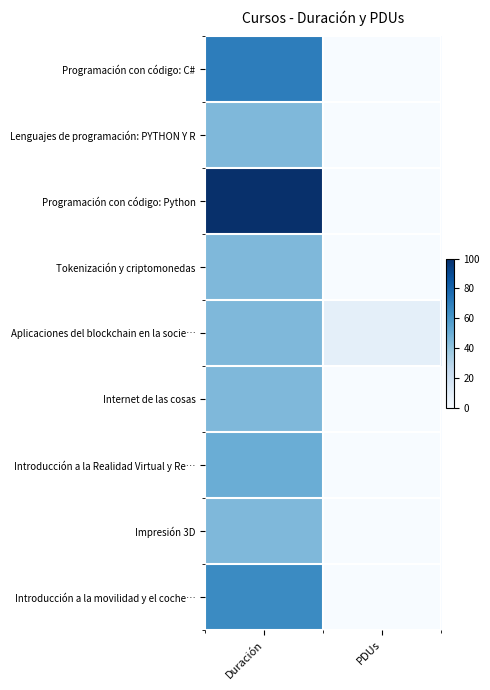

Reading left to right, transcribe all the data shown in this chart.

Programación con código: C#: Duración=70	PDUs=0
Lenguajes de programación: PYTHON Y R: Duración=45	PDUs=0
Programación con código: Python: Duración=100	PDUs=0
Tokenización y criptomonedas: Duración=45	PDUs=0
Aplicaciones del blockchain en la socie…: Duración=45	PDUs=9
Internet de las cosas: Duración=45	PDUs=0
Introducción a la Realidad Virtual y Re…: Duración=50	PDUs=0
Impresión 3D: Duración=45	PDUs=0
Introducción a la movilidad y el coche…: Duración=65	PDUs=0